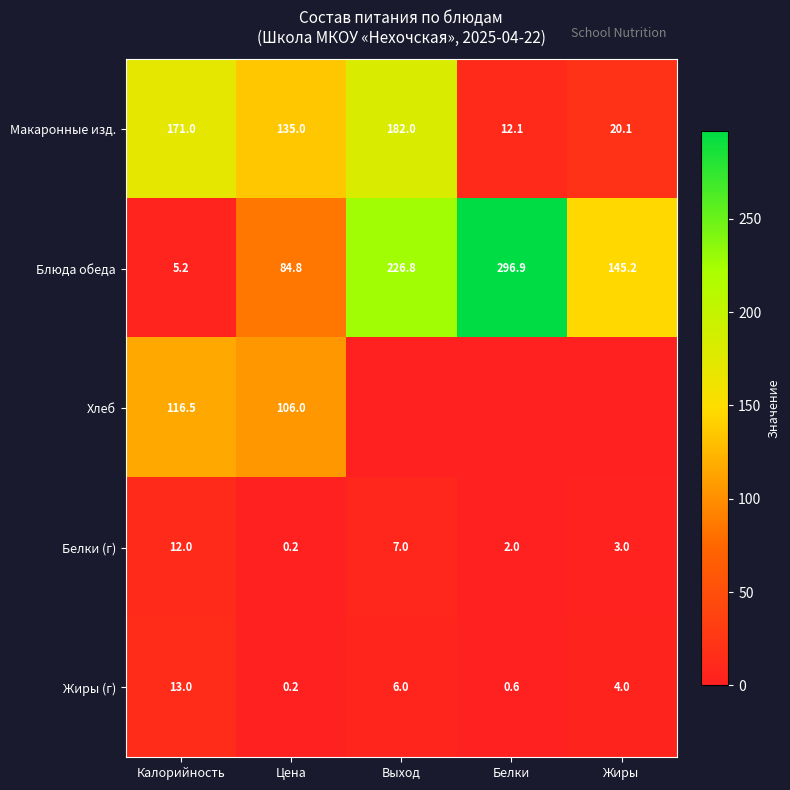

At which label does Жиры (г) first exceed 4?

Калорийность